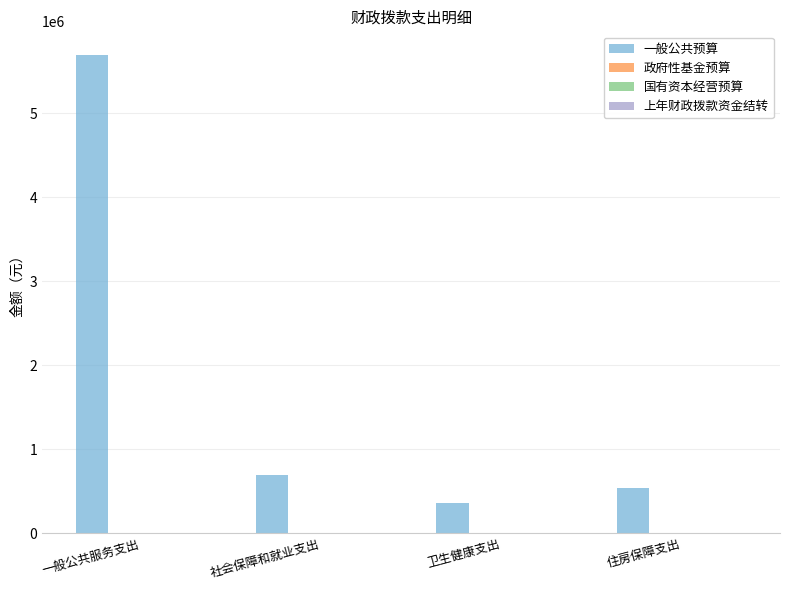

What is the minimum value shown in the chart?

365727.9